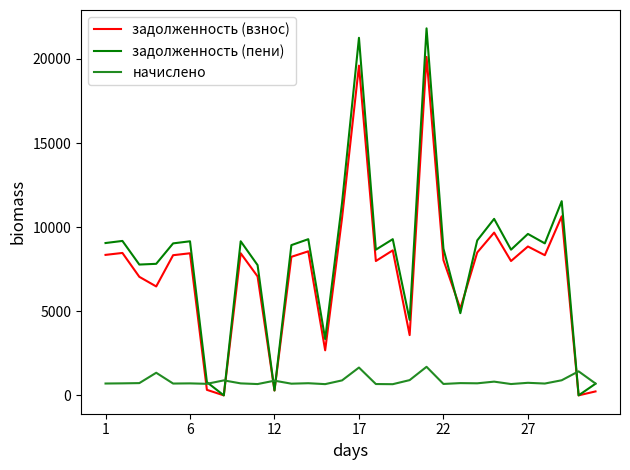

Which series has the widest spread of values?

задолженность (пени)